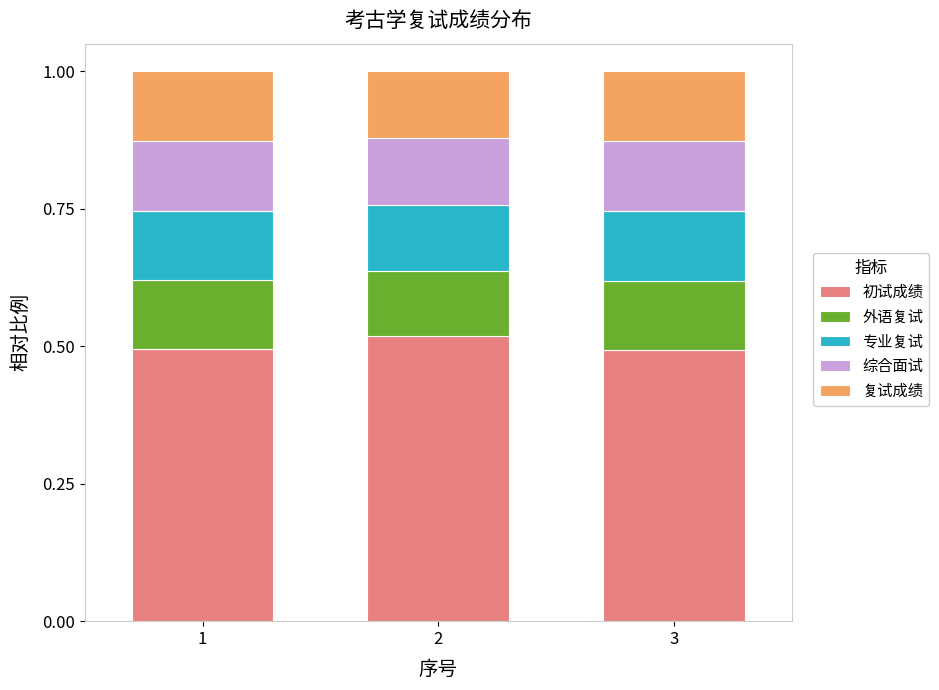

The 初试成绩 series shows 0.5 at 1. True or false?

True